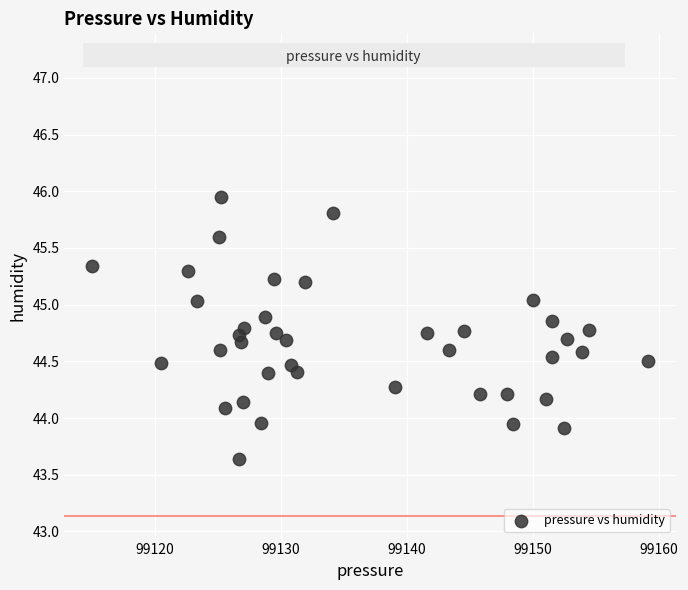

What is the range of X values (max minus min)?

44.1